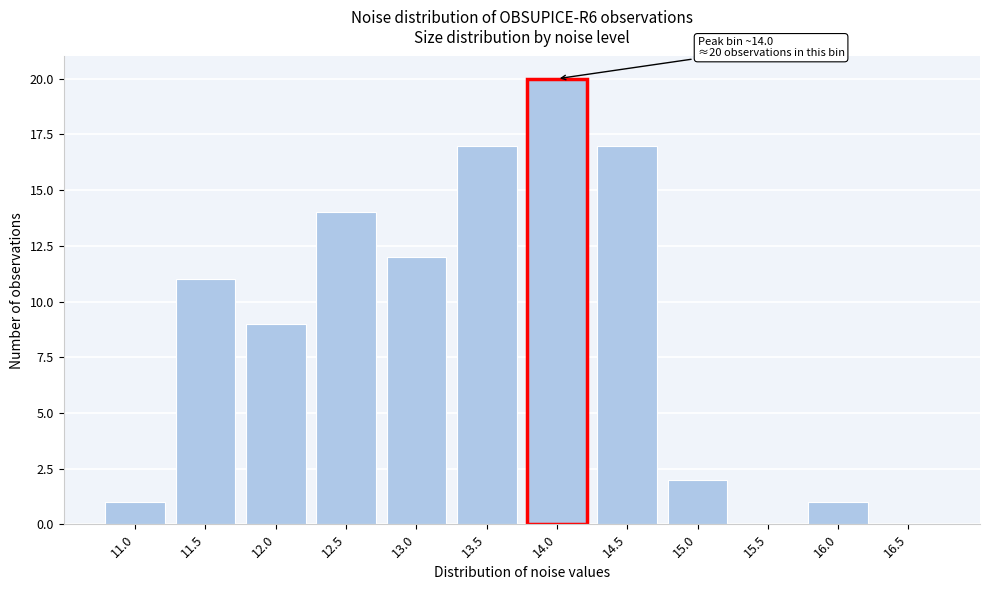

Reading left to right, transcribe all the data shown in this chart.

11.0=1	11.5=11	12.0=9	12.5=14	13.0=12	13.5=17	14.0=20	14.5=17	15.0=2	15.5=0	16.0=1	16.5=0